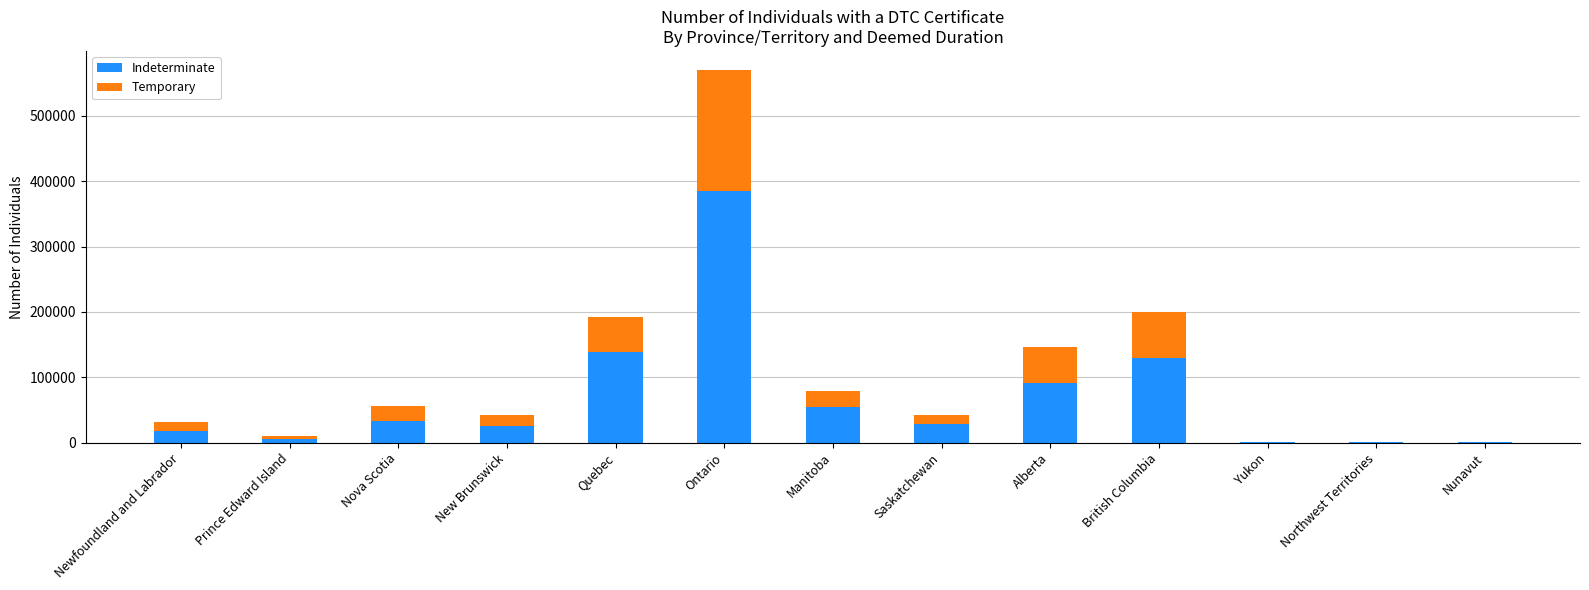

Which category has the highest value in the Indeterminate series?

Ontario